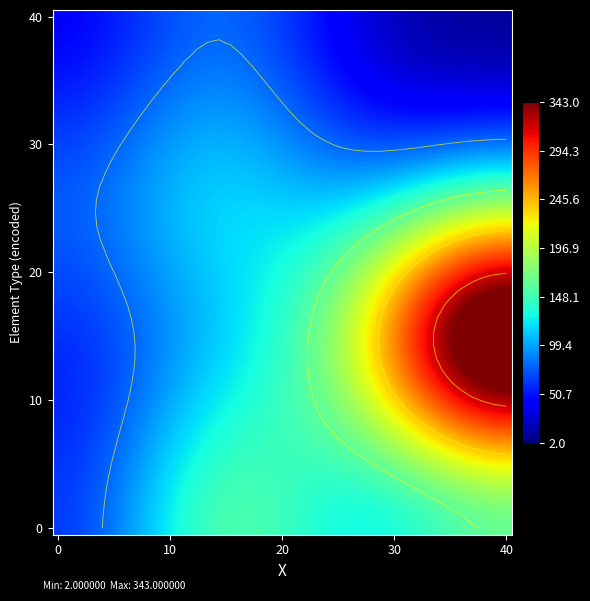

How many distinct data groups are displayed?

40